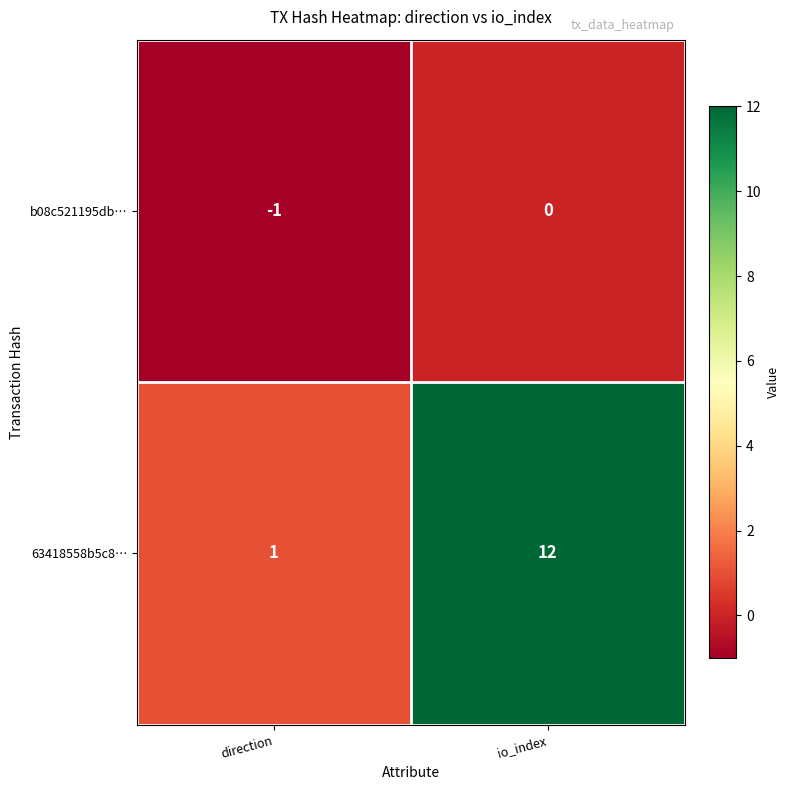

Rank the series at io_index from lowest to highest value.

b08c521195db…, 63418558b5c8…